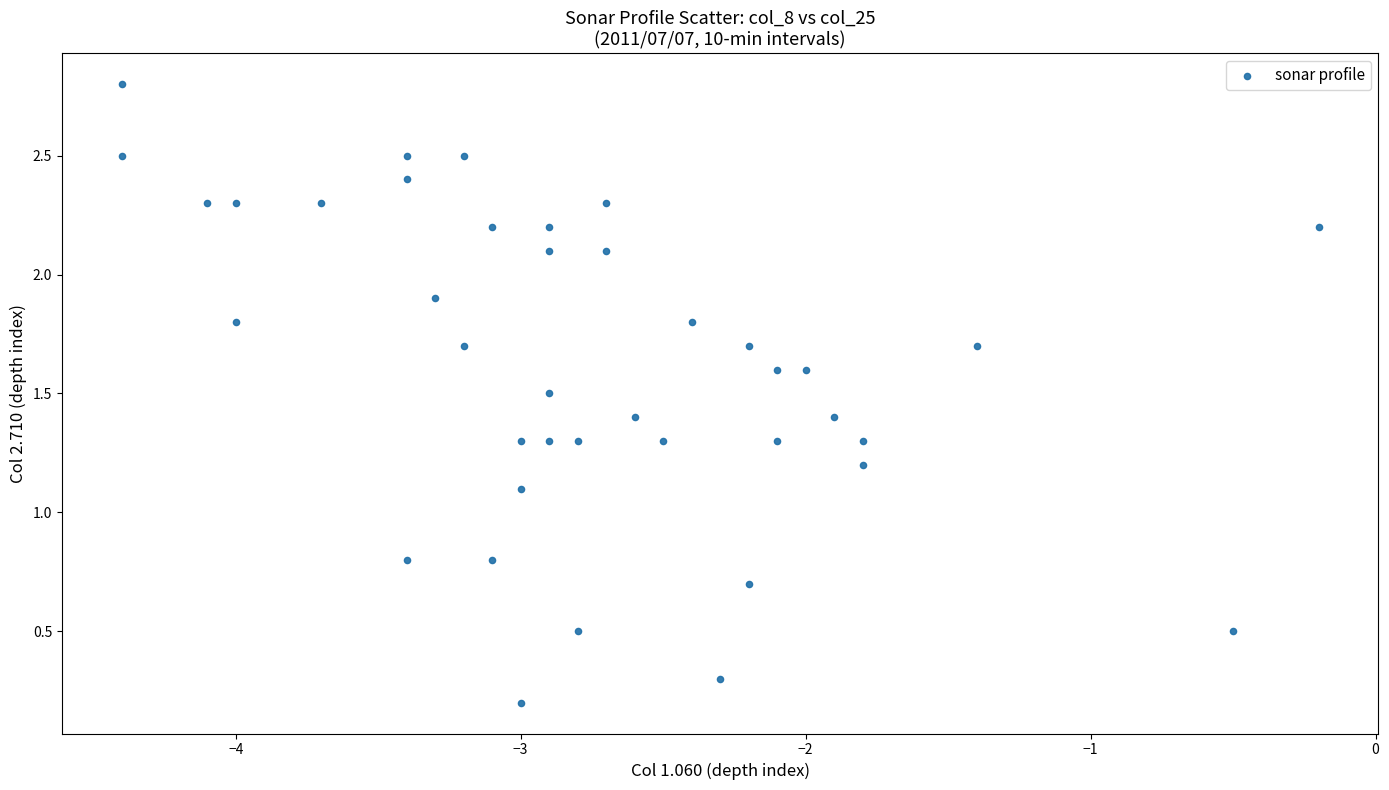

What is the range of X values (max minus min)?

4.2